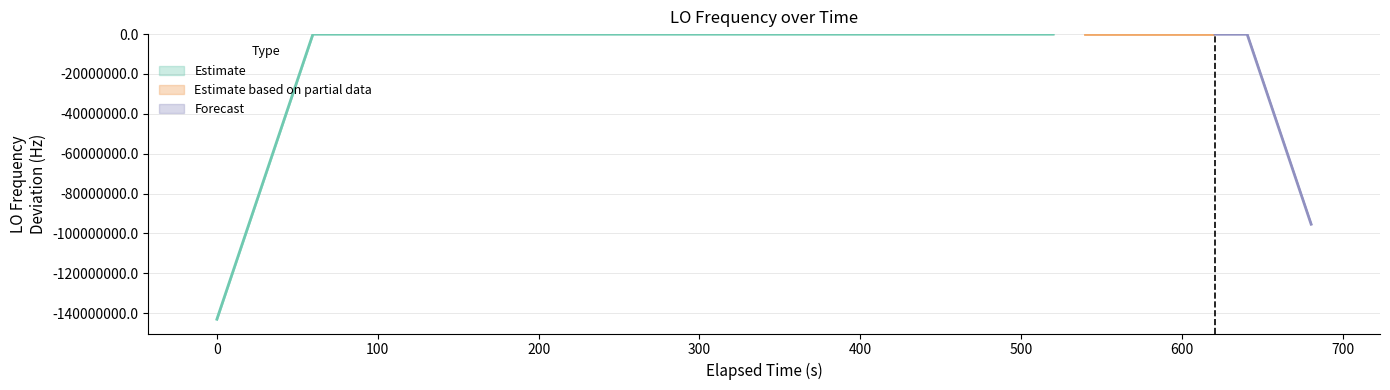

How many data points does each series have?

40